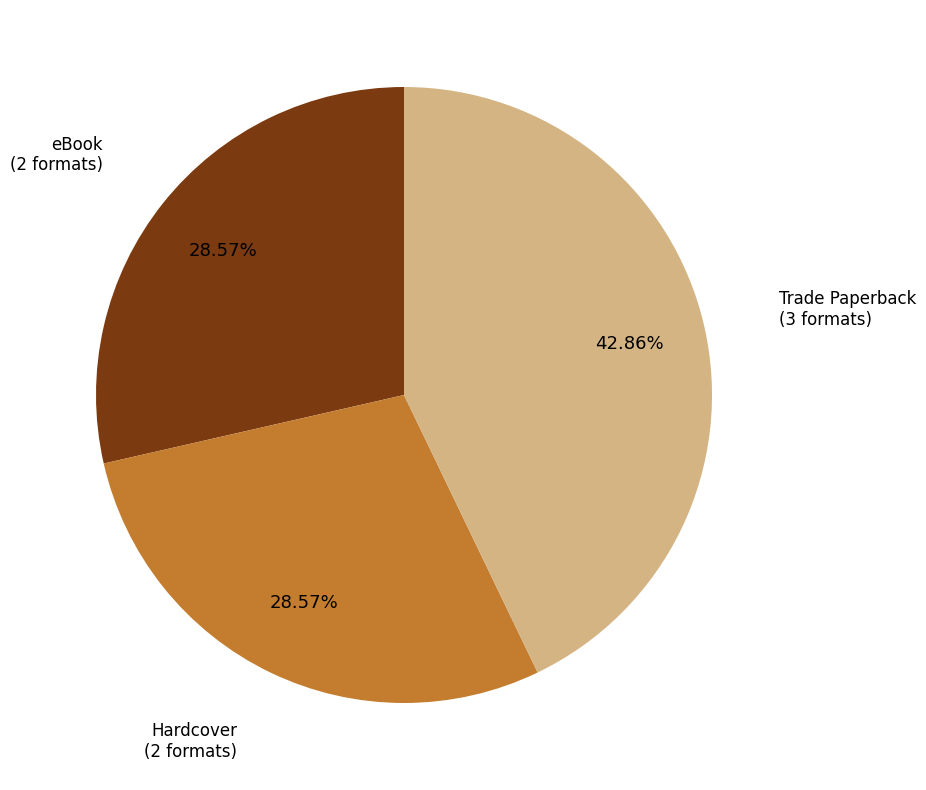

Is the sum of Hardcover (2 formats) and eBook (2 formats) greater than half?

Yes